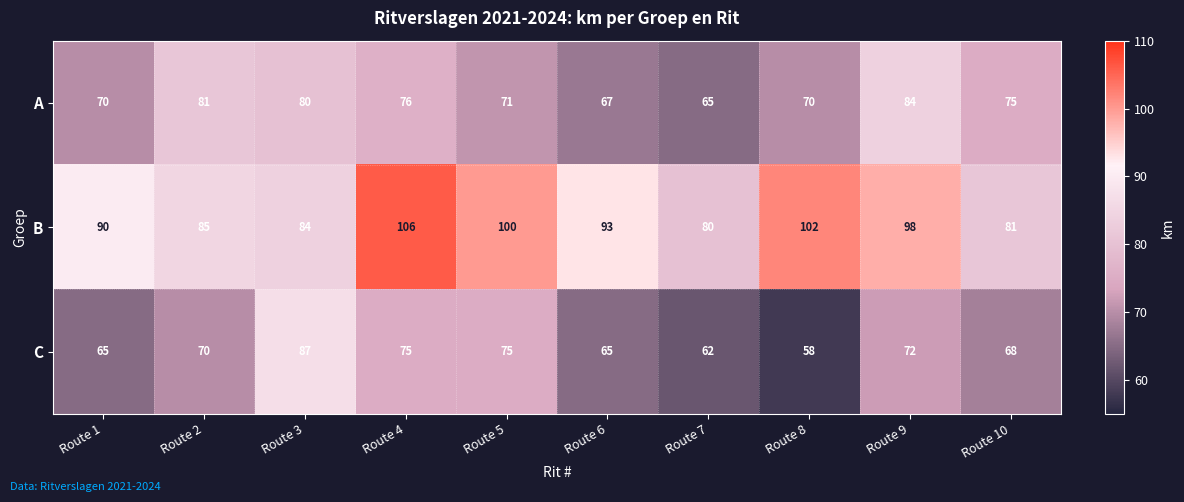

Count the number of data series in this chart.

3